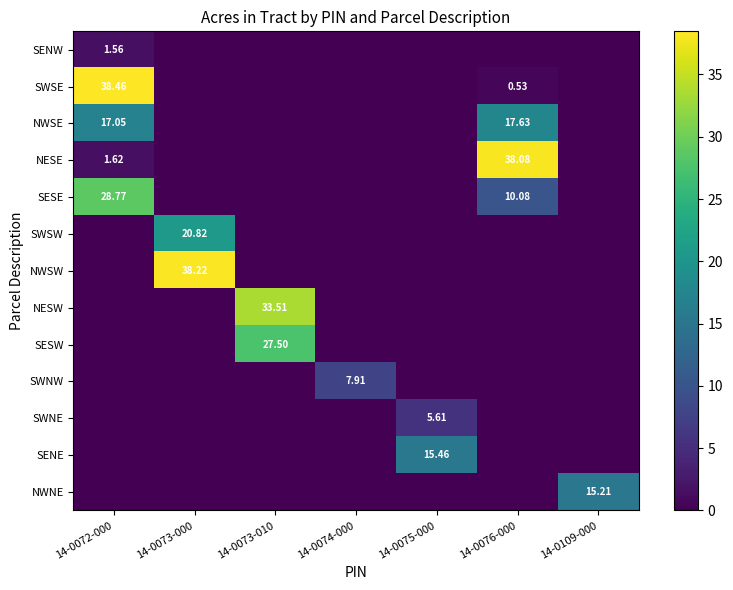

What is the difference between the maximum and minimum values in the SWNE series?

5.6